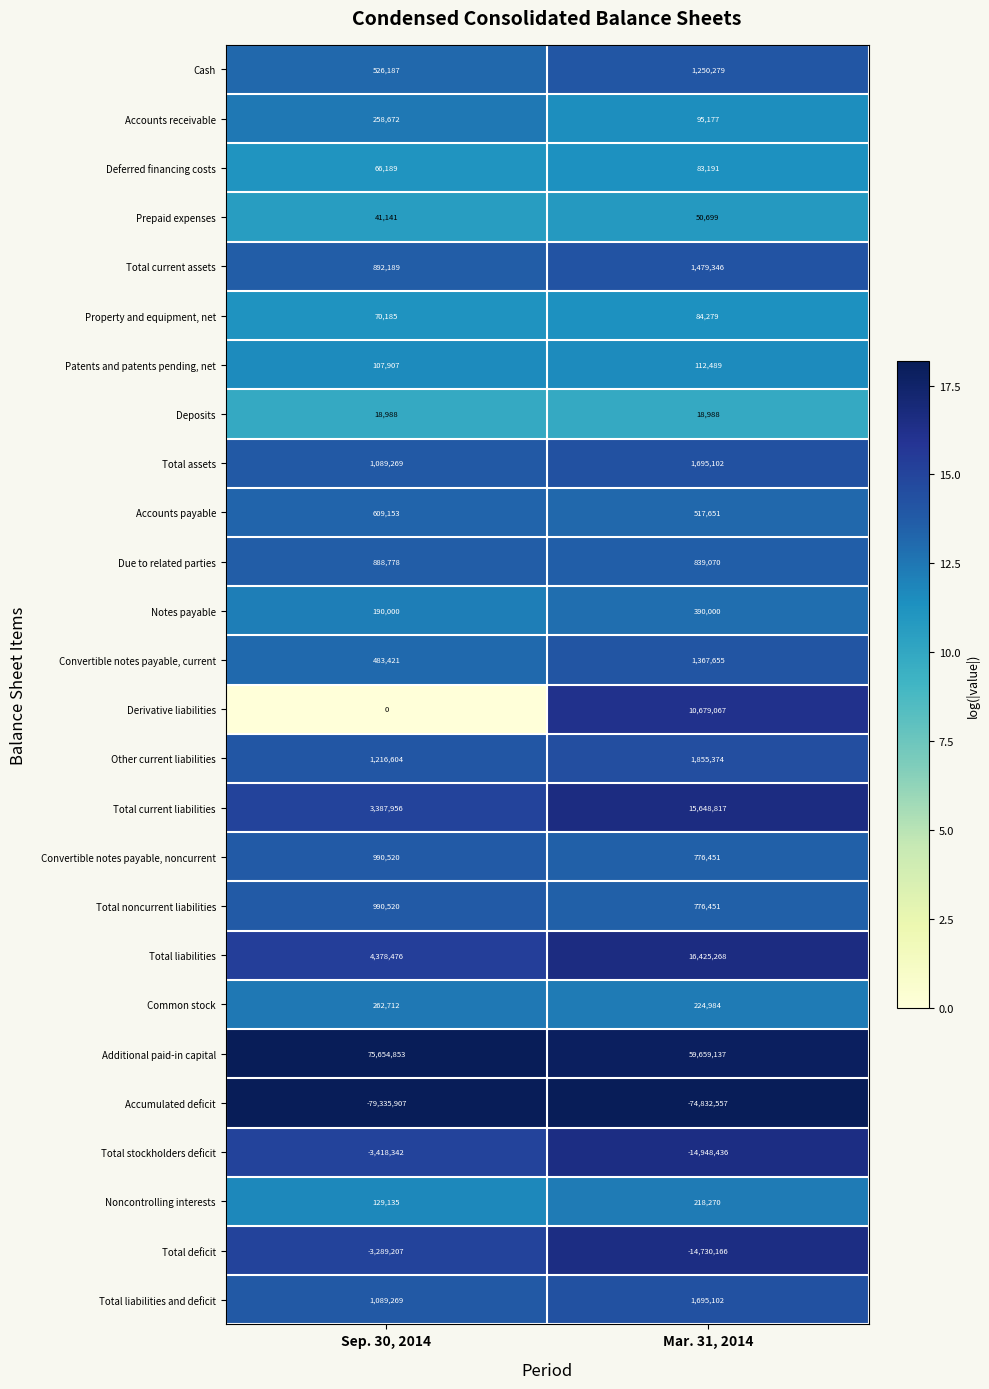

At which category does the chart reach its peak across all series?

Sep. 30, 2014